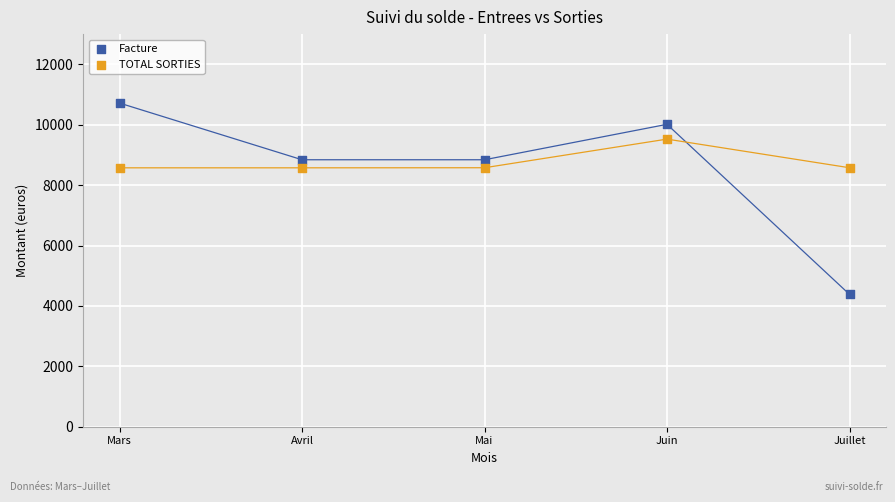

Which series reaches the maximum Y coordinate?

Facture